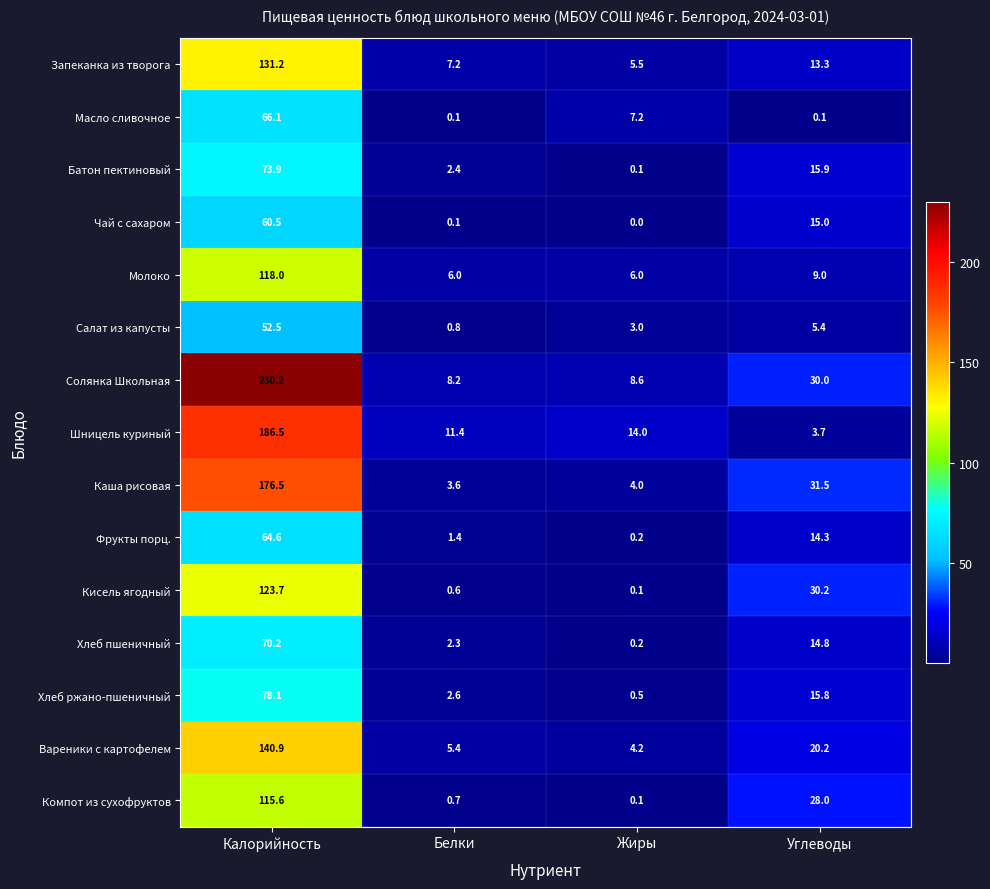

What is the difference between the maximum and minimum values in the Солянка Школьная series?

222.0